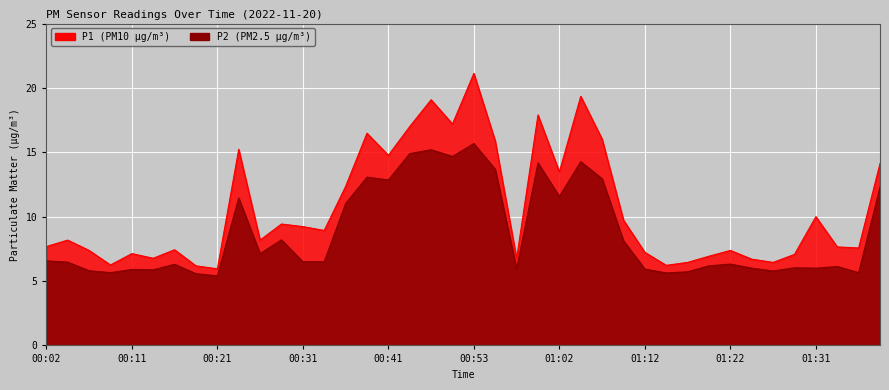

What is the label of the 27th point from the left?

01:07